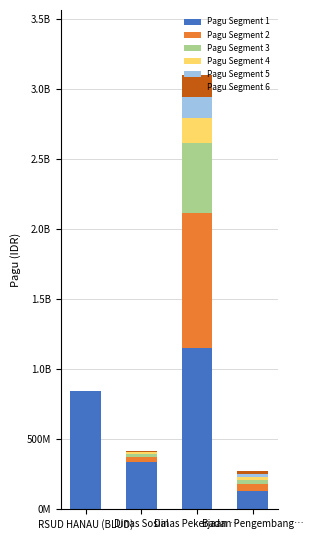

Which series changed the most between Dinas Pekerjaan … and Badan Pengembang…?

Pagu Segment 1